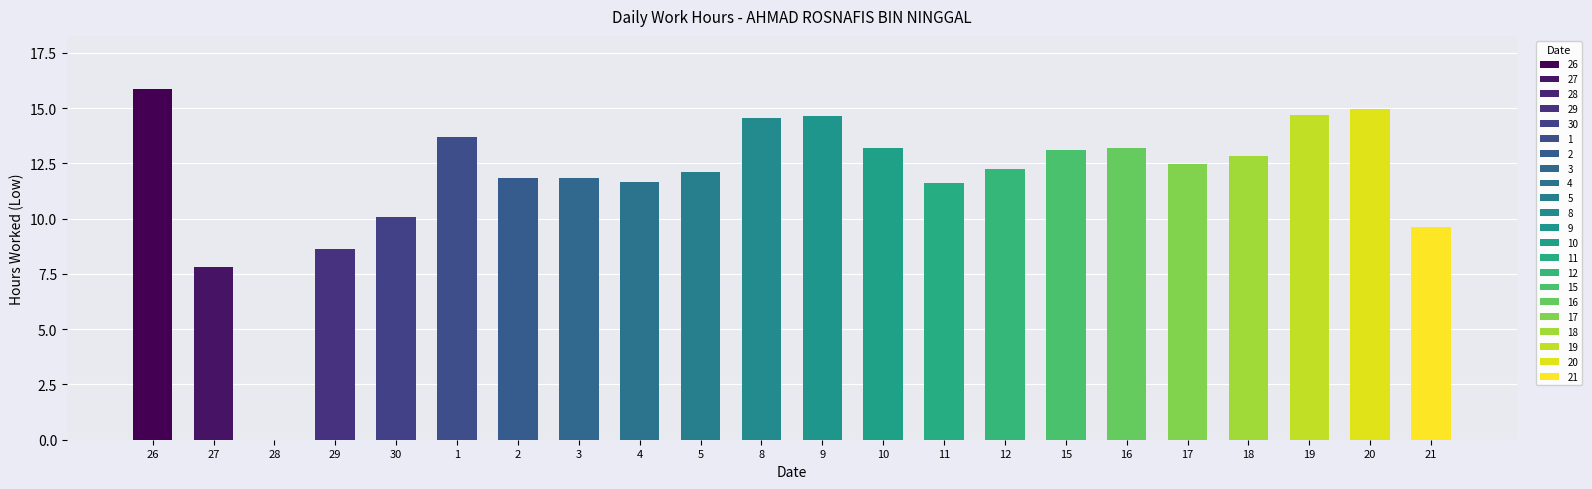

What is the change in value from 2 to 8?

+2.7